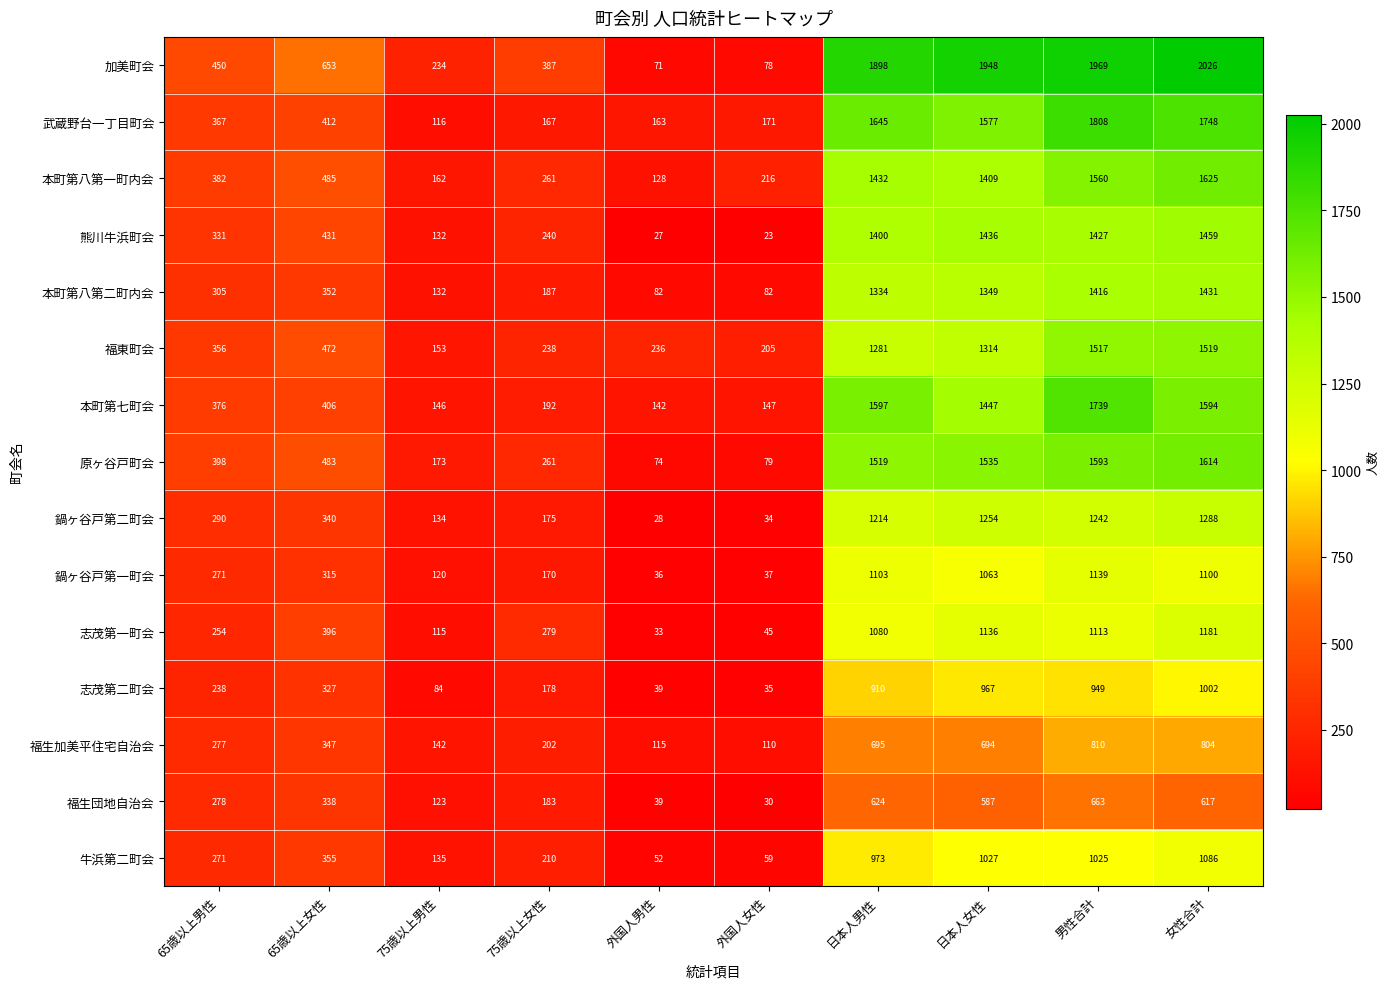

At which category is the sum across all series the highest?

女性合計